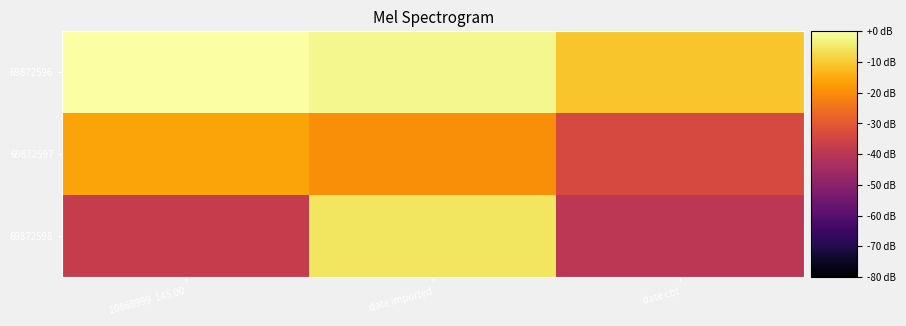

Which series has the largest total across all categories?

69872596